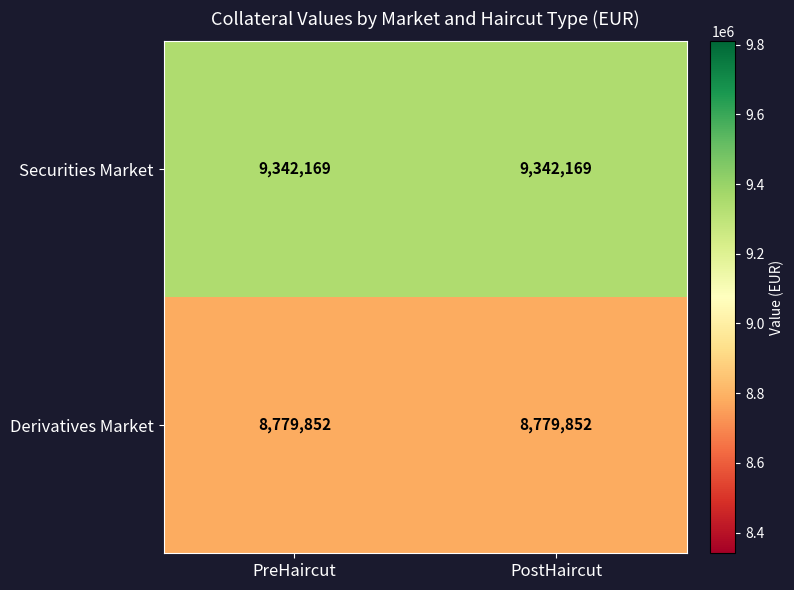

Reading left to right, list all the values displayed in this chart.

Securities Market: 9342169	9342169
Derivatives Market: 8779852	8779852